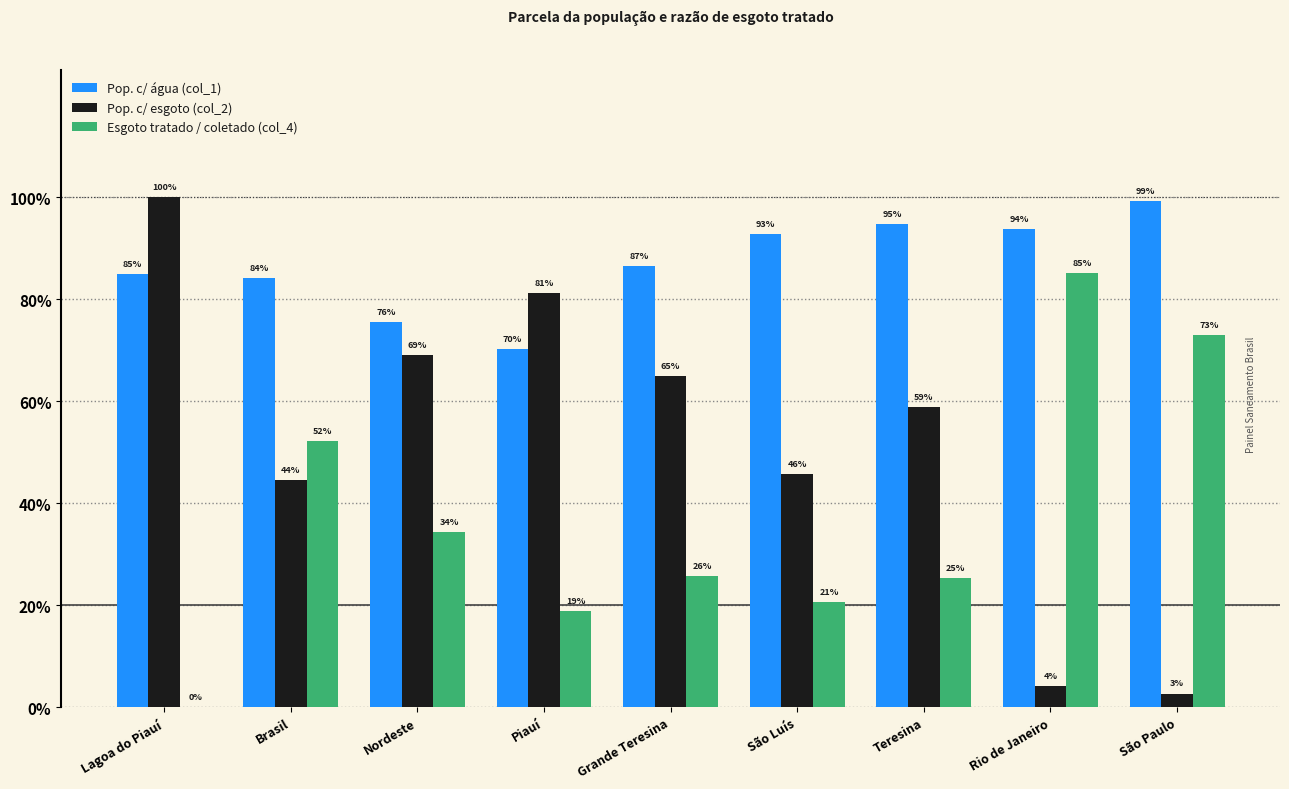

What are all the series names shown in the legend?

Pop. c/ água (col_1), Pop. c/ esgoto (col_2), Esgoto tratado / coletado (col_4)